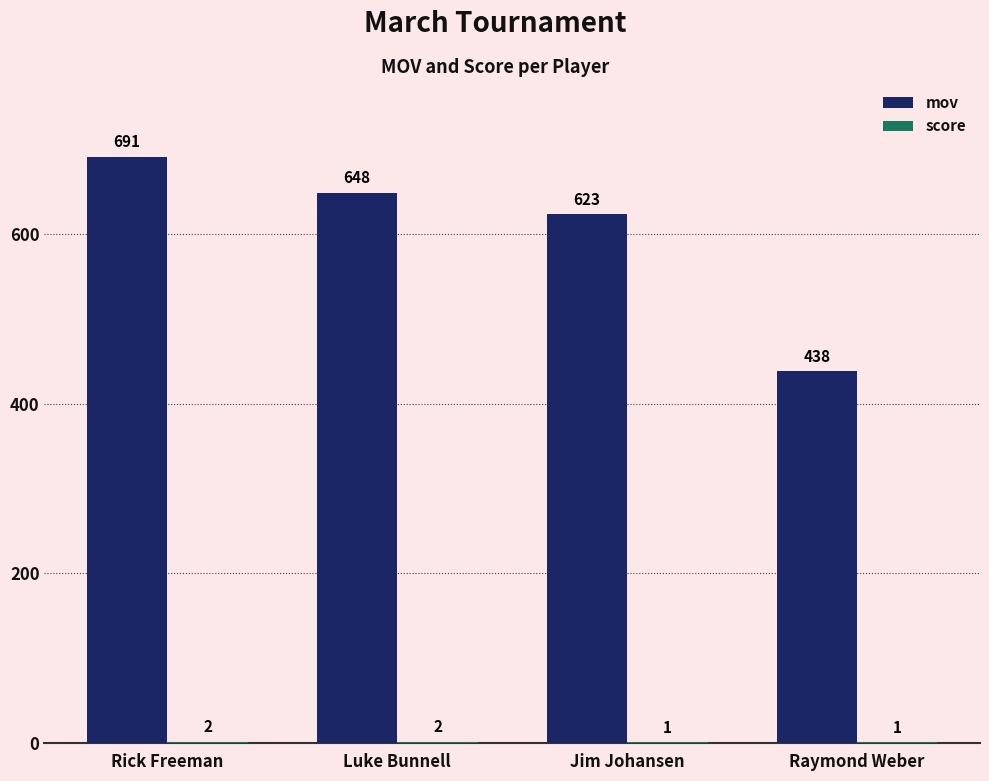

The mov series shows 438 at Raymond Weber. True or false?

True